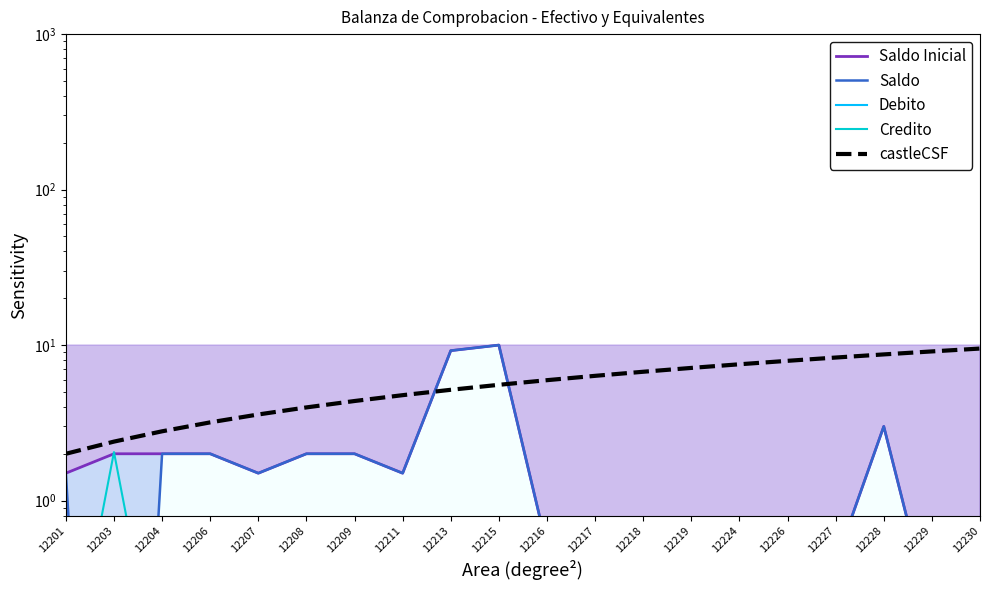

At how many categories does at least one series exceed 7?

9